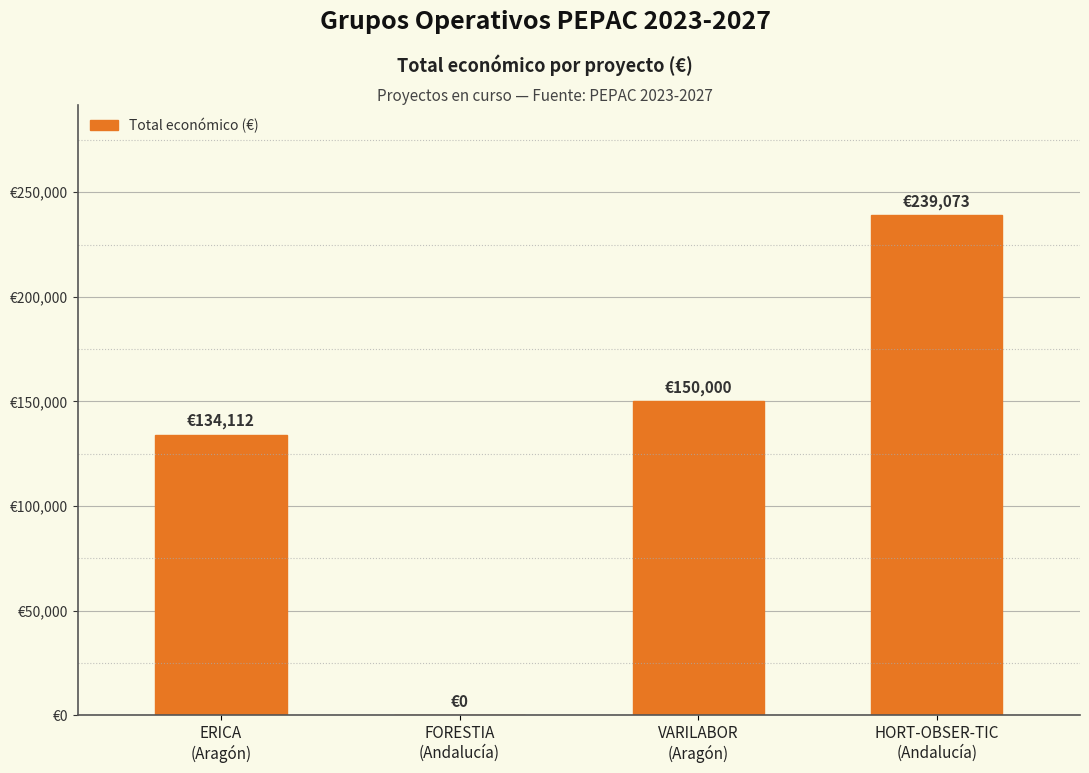

Are the bars grouped side by side (vs. stacked)?

No